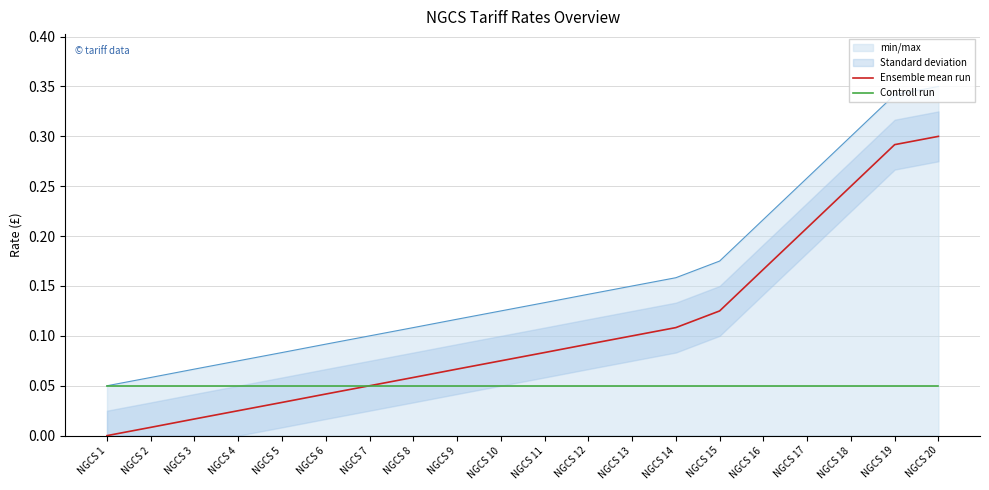

At which label does Ensemble mean run reach its minimum?

NGCS 1